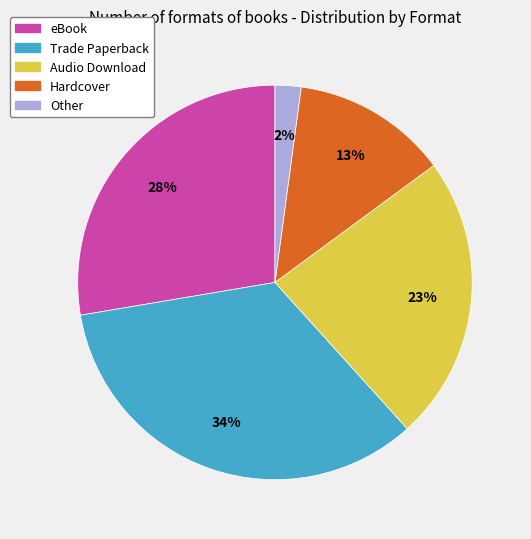

Is it true that eBook is 28% of the pie?

True